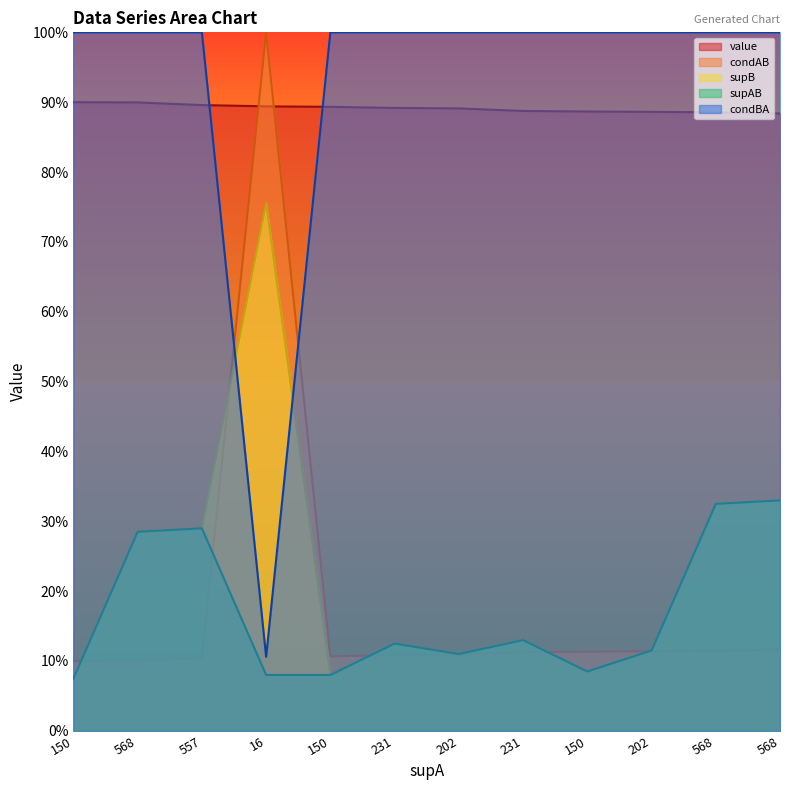

At which category is the sum across all series the highest?

16